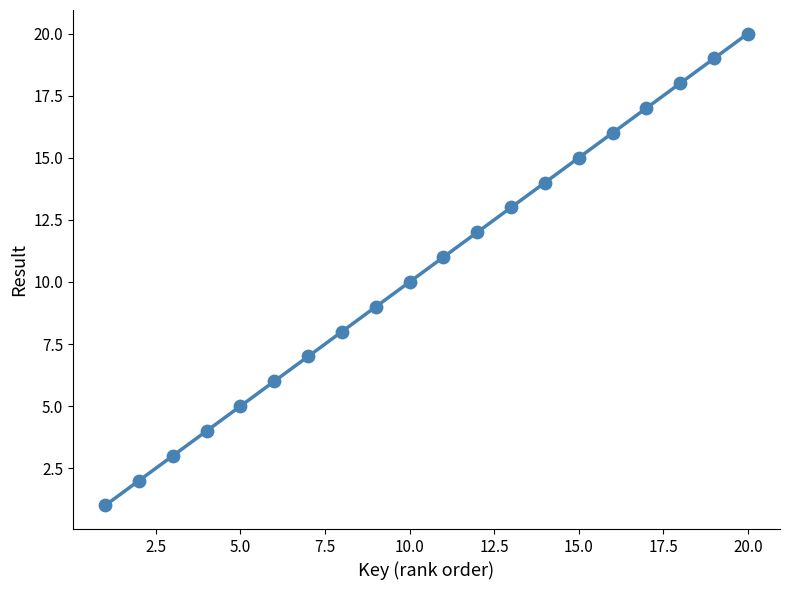

What is the range of X values (max minus min)?

19